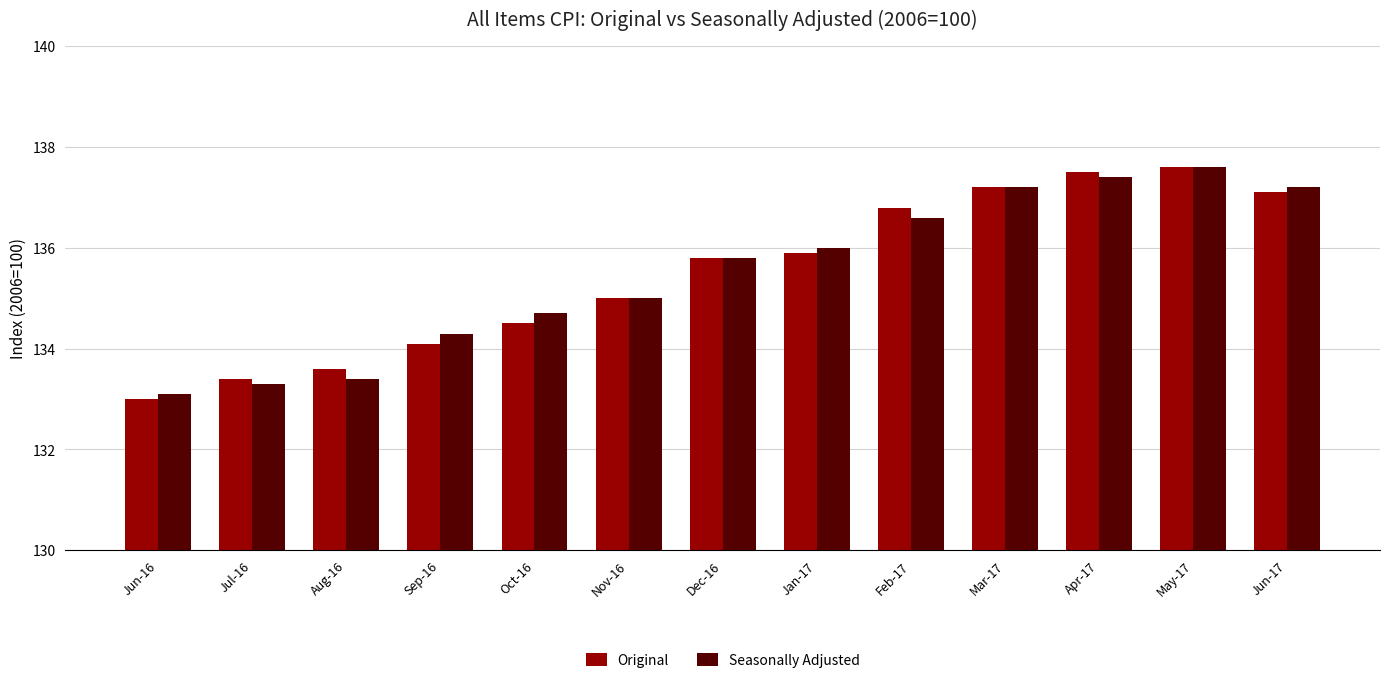

What is the value of the Original bar at the 2nd from the left?

133.4